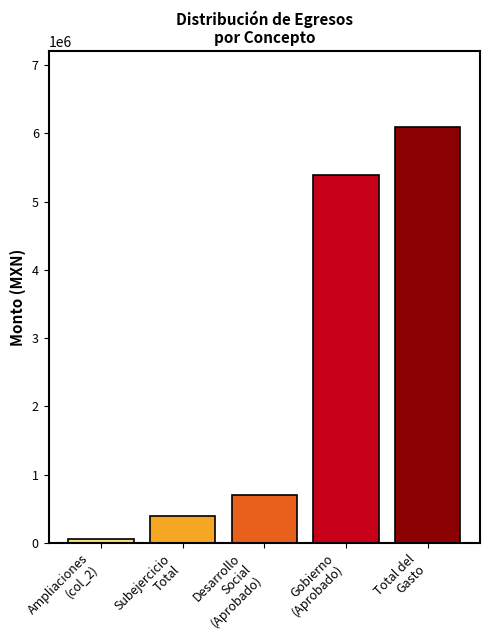

Reading left to right, transcribe all the data shown in this chart.

53383.0	398530.6	703746.1	5384517.2	6088263.3